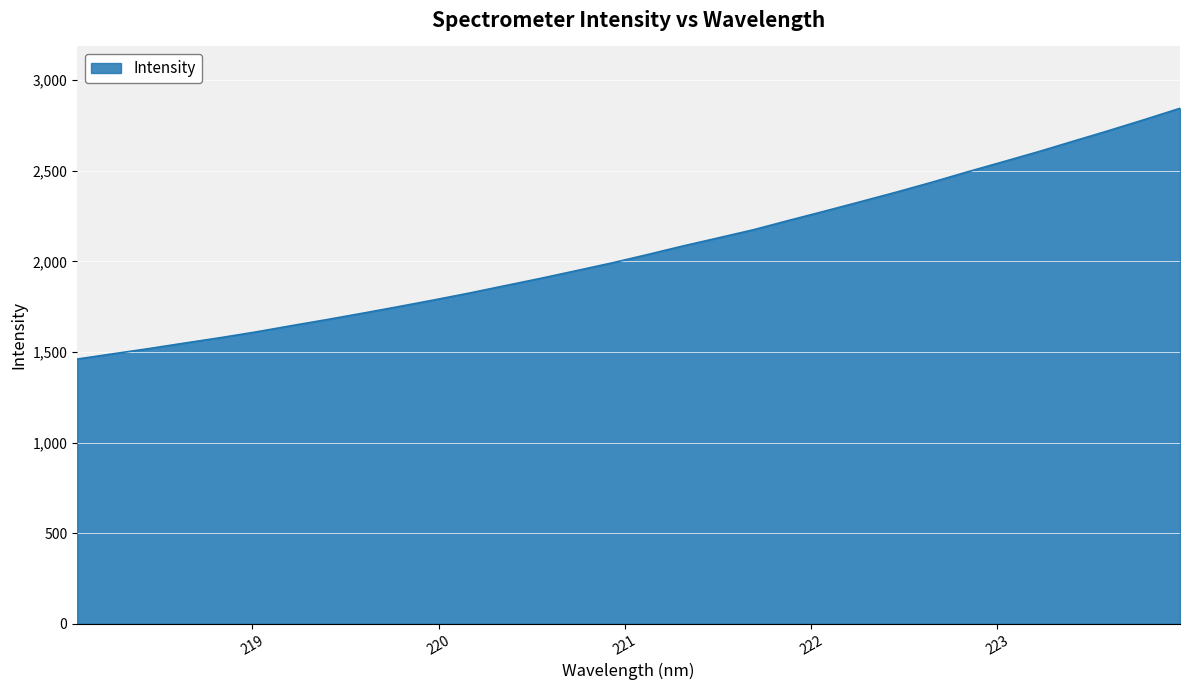

What is the minimum value shown in the chart?

1461.1